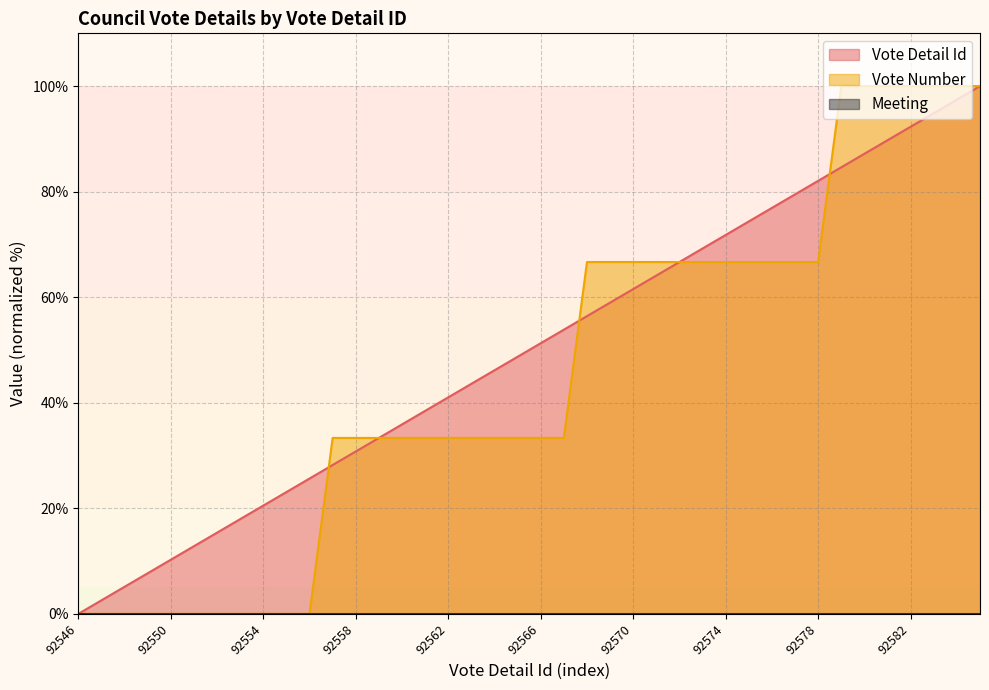

At how many categories does at least one series exceed 94?

7